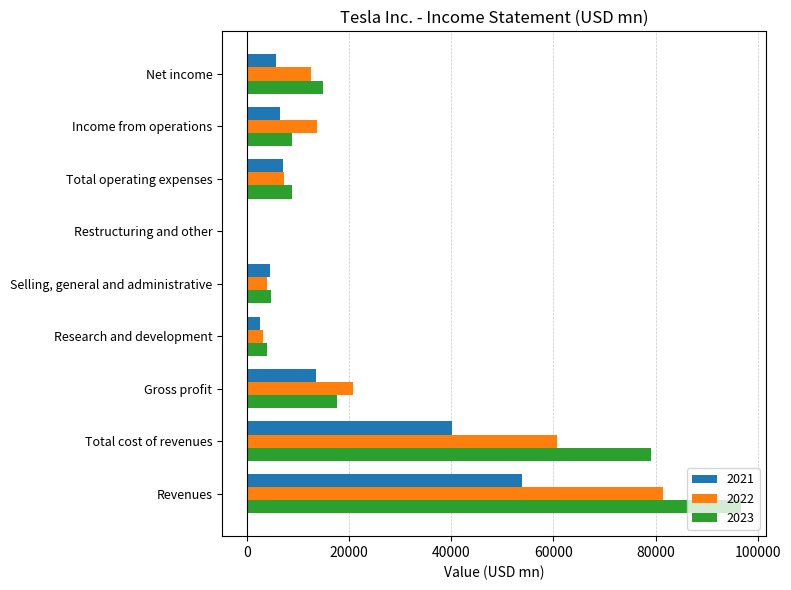

Is the value of 2023 at Revenues greater than the value of 2022 at Restructuring and other?

Yes